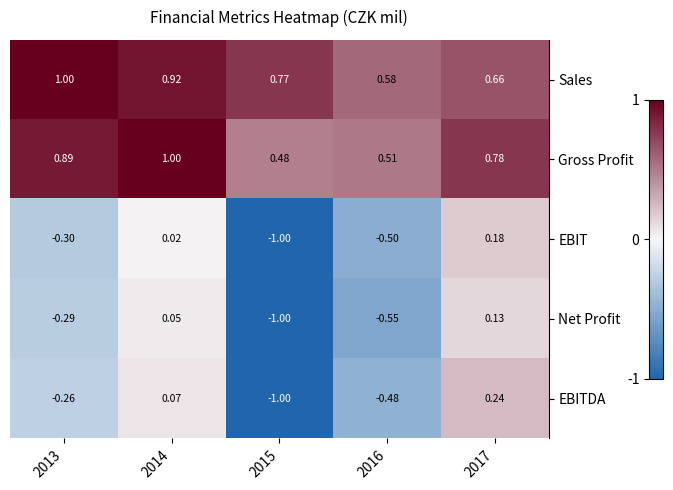

What is the greatest value displayed?

1.0